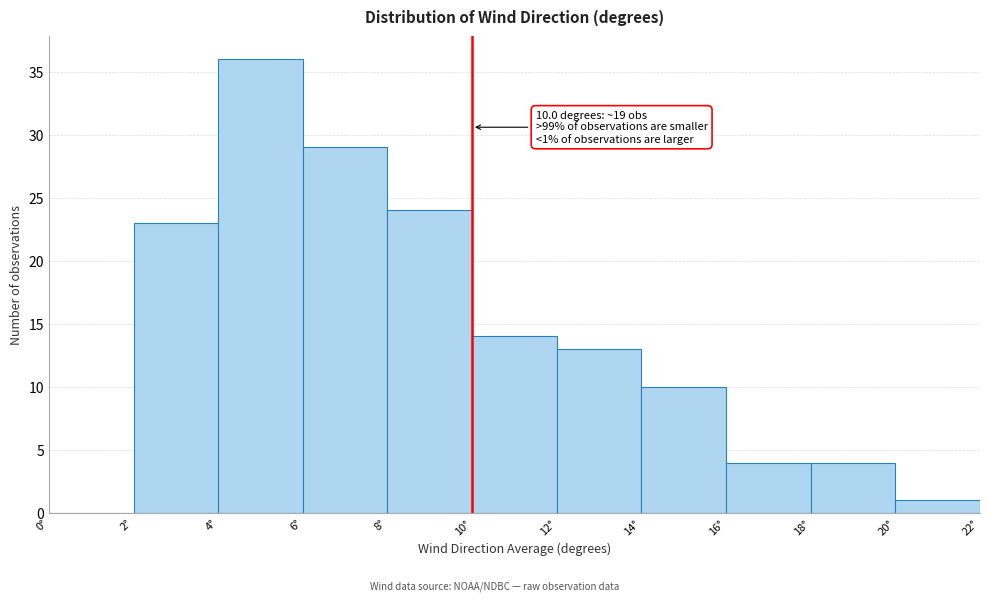

Over which range of the x-axis is the bar tallest?

4 to 6